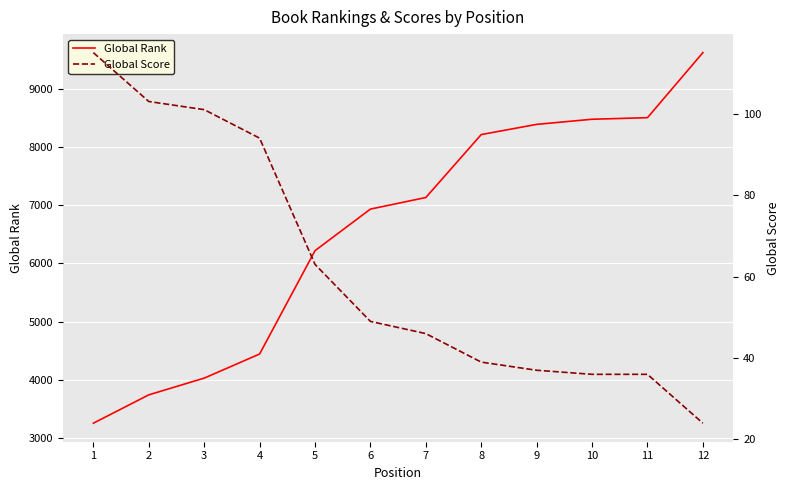

How many lines are shown in the chart?

2